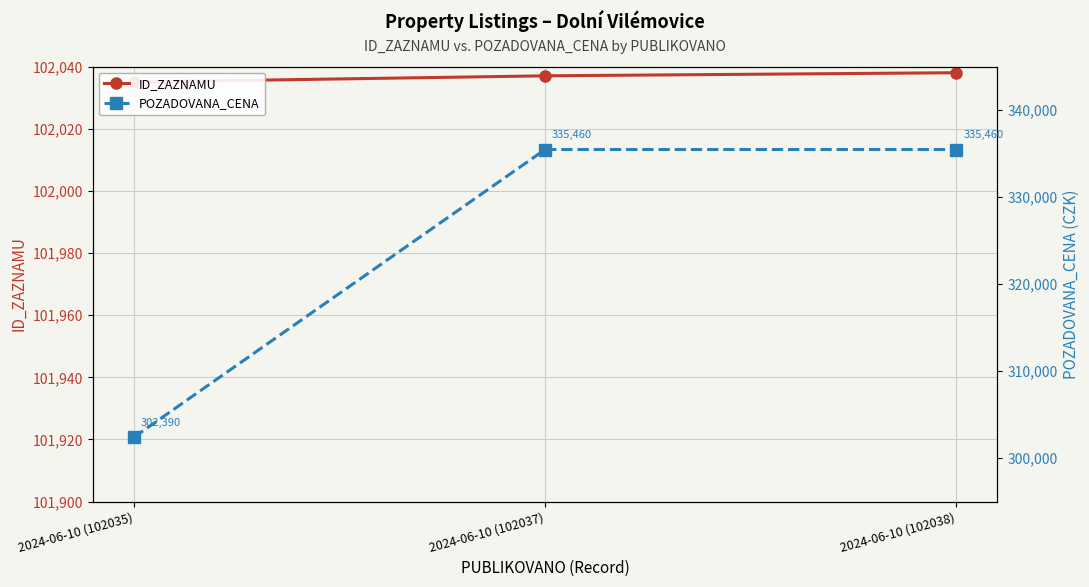

What is the label of the 3rd point from the left?

2024-06-10 (102038)